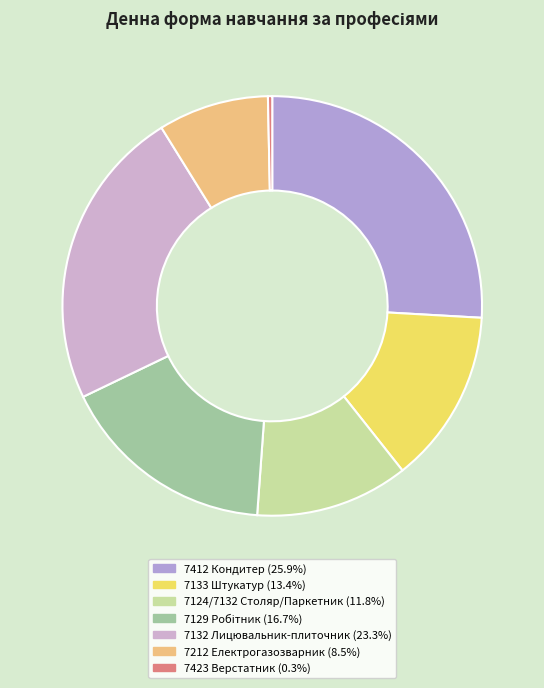

To the nearest percent, what is the difference between the largest and smallest slice percentages?

26%